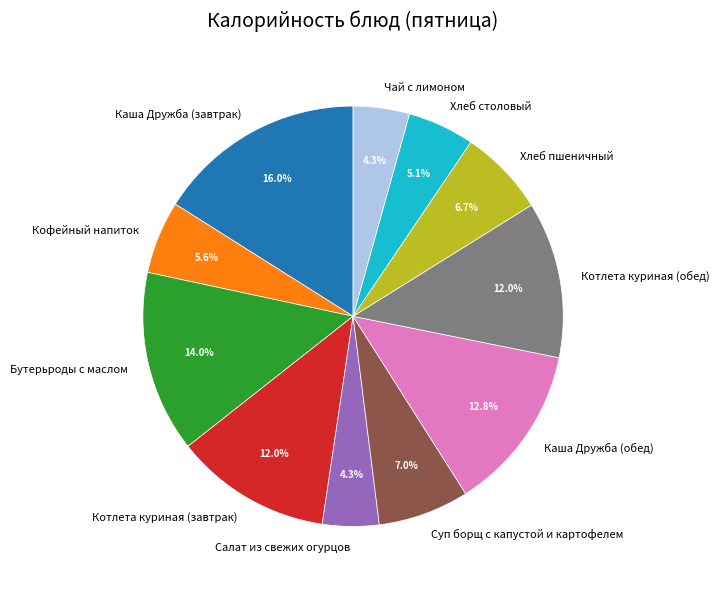

What portion of the pie excludes Хлеб пшеничный?

93.3%